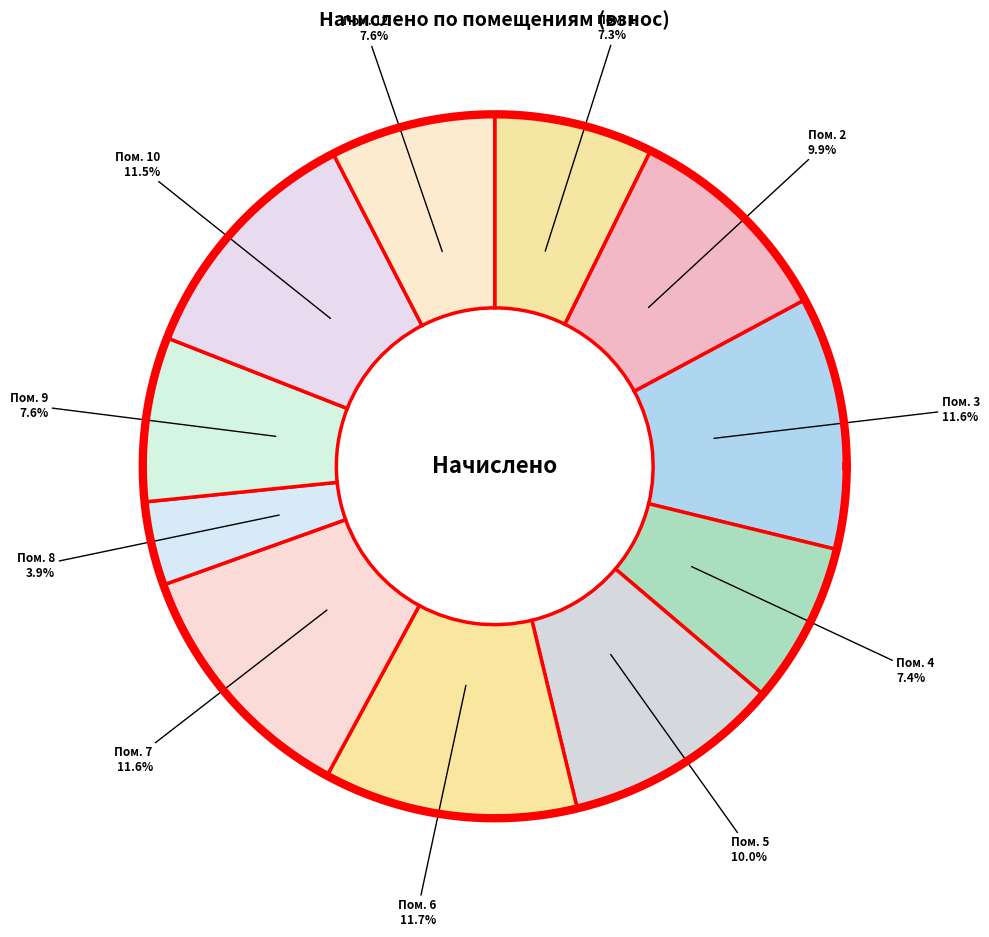

To the nearest percent, what is the average slice percentage?

9%